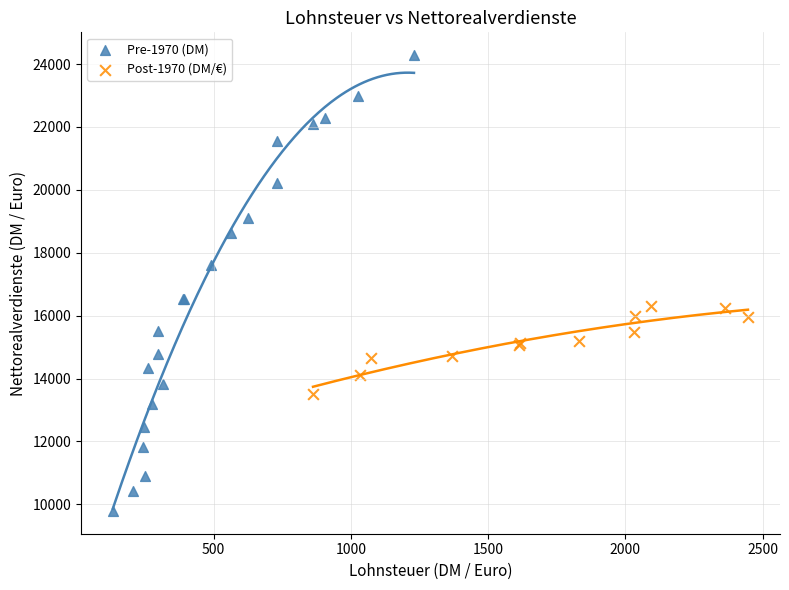

Which series contains the lowest Y value?

Pre-1970 (DM)